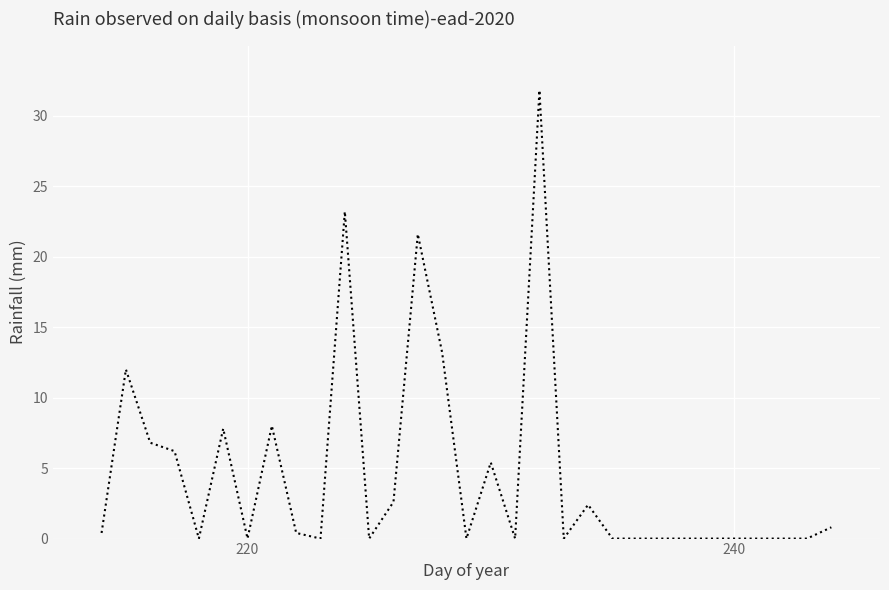

Is this an area chart (filled region under the line)?

No